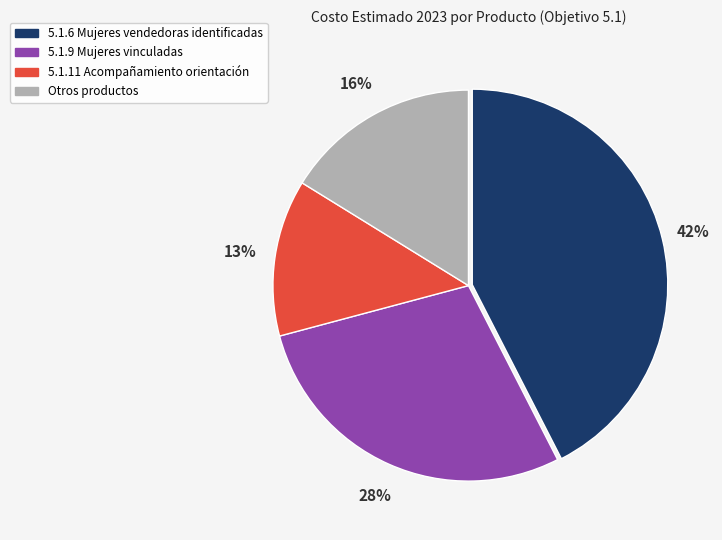

How many segments does this pie chart have?

4